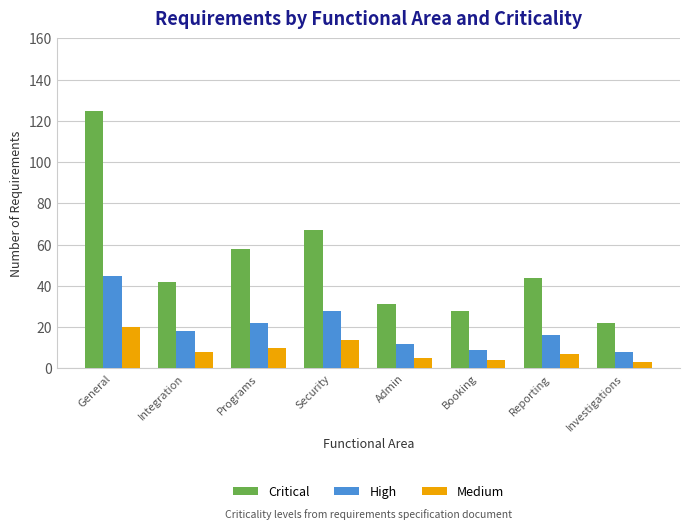

Rank the series at Integration from lowest to highest value.

Medium, High, Critical